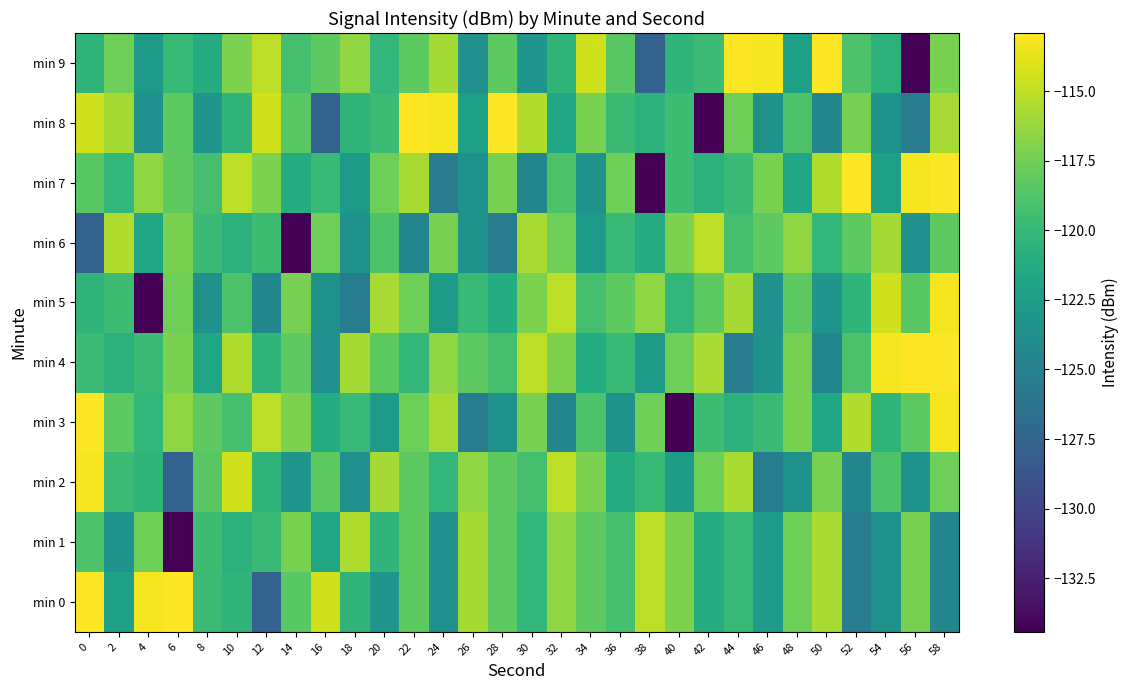

At 18, list the series in order from smallest to largest.

min 5, min 2, min 6, min 7, min 0, min 8, min 3, min 9, min 4, min 1